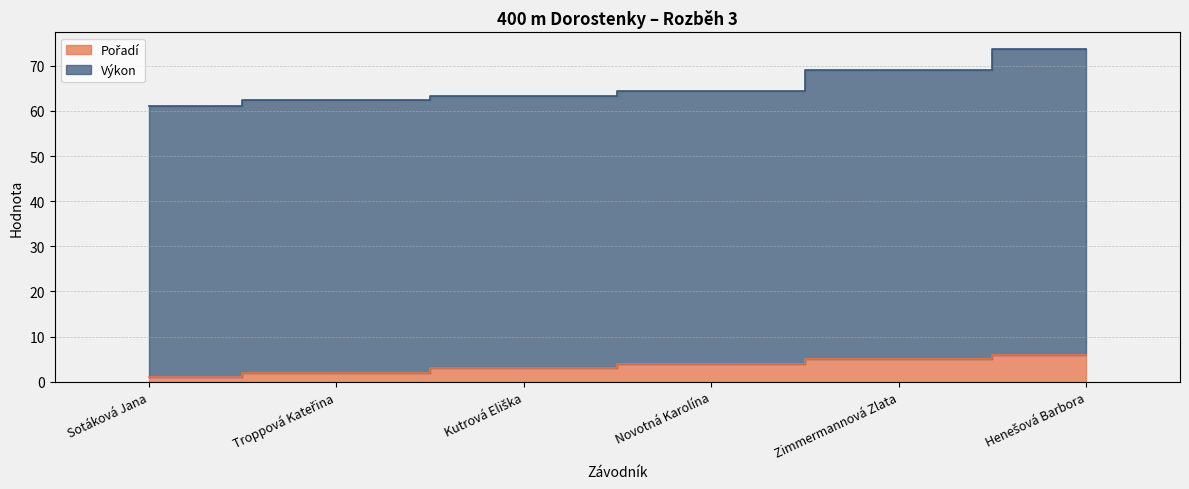

True or false: the data shows 1 at Novotná Karolína.

False